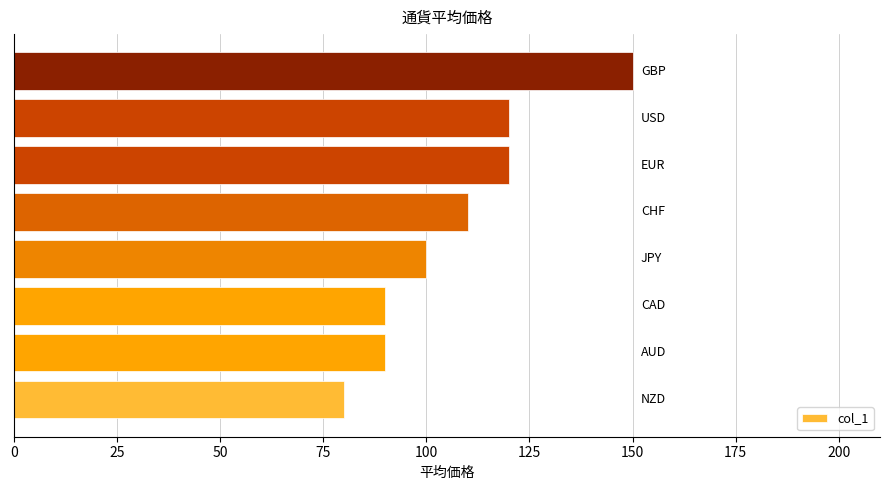

What is the average value?

108